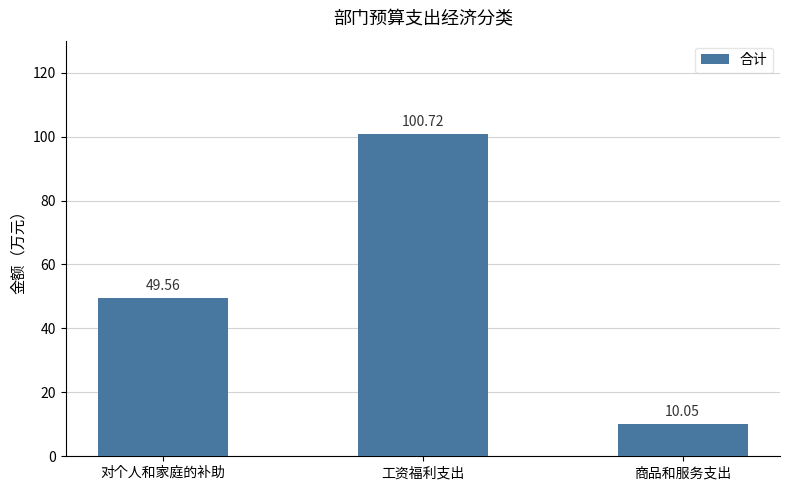

The value at 商品和服务支出 is 17.3. True or false?

False